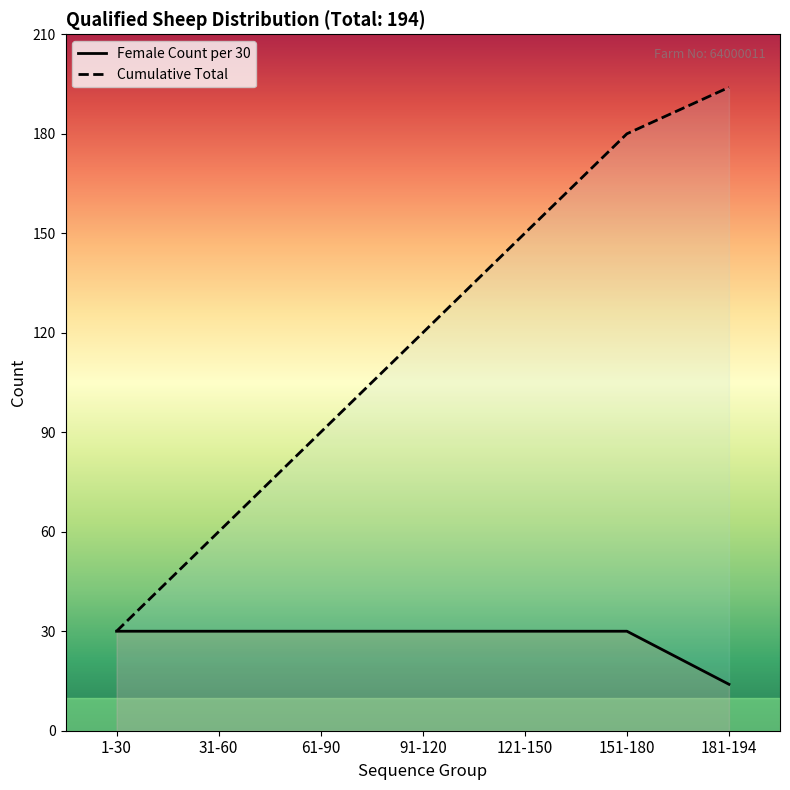

Rank the series by their average value, from highest to lowest.

Cumulative Total, Female Count per 30